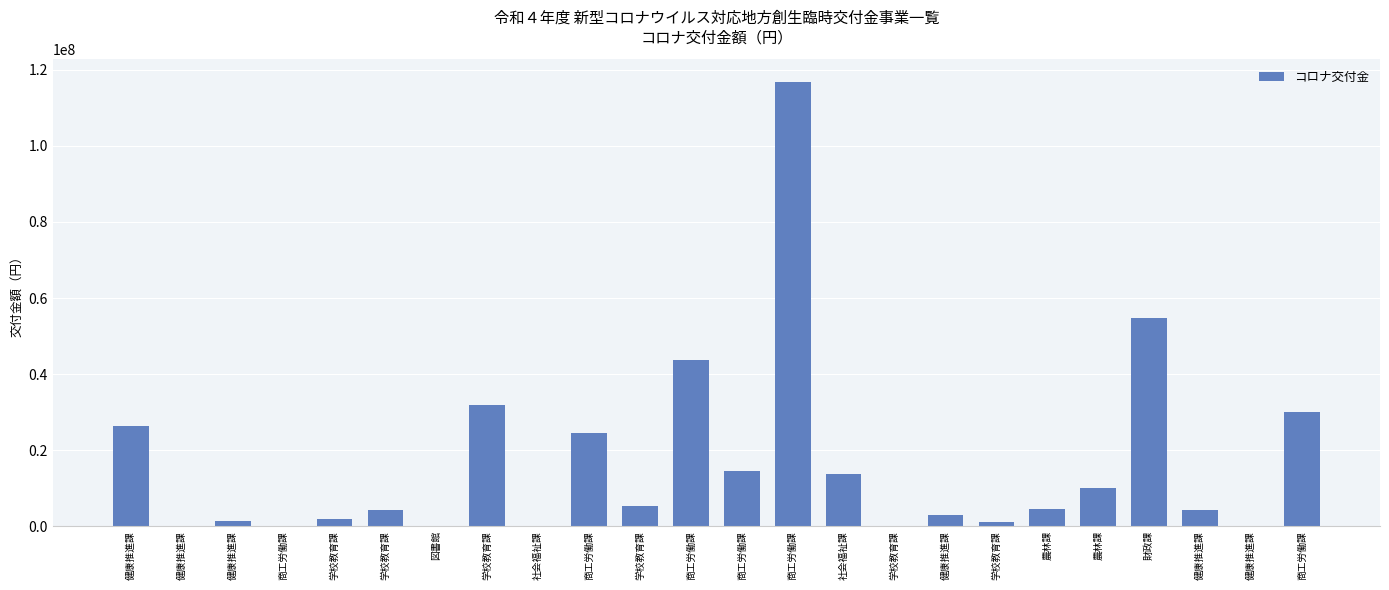

How many series are shown in this chart?

1